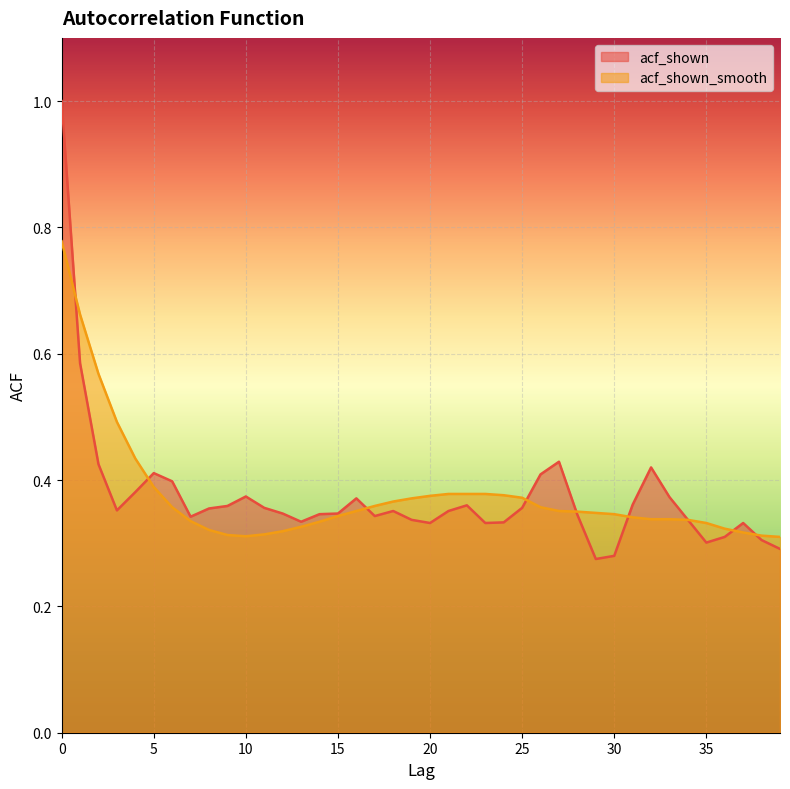

What is the maximum value for acf_shown?

1.0